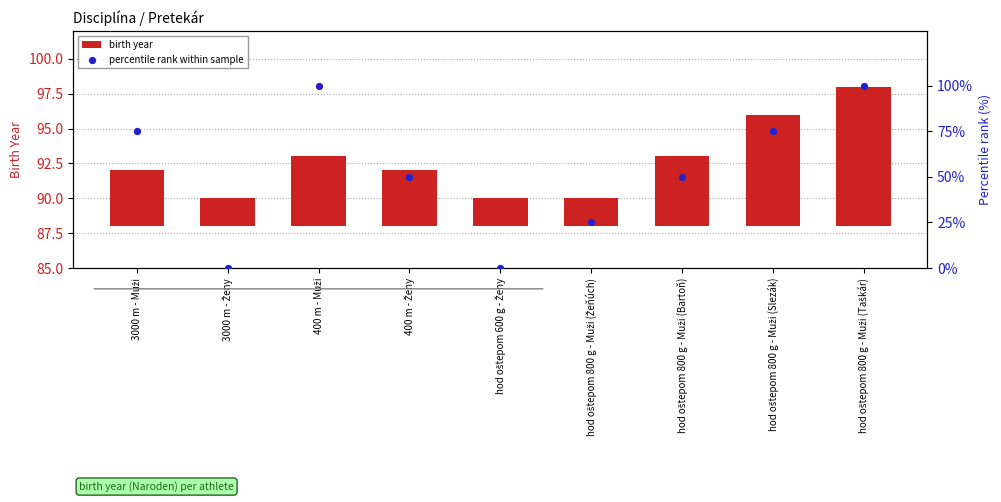

Which series contains the highest Y value?

percentile rank within sample